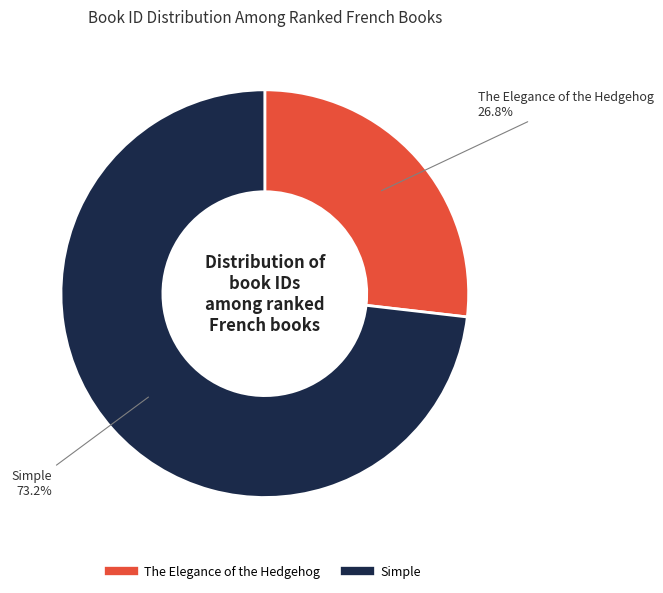

The The Elegance of the Hedgehog slice represents 27% of the pie. True or false?

True